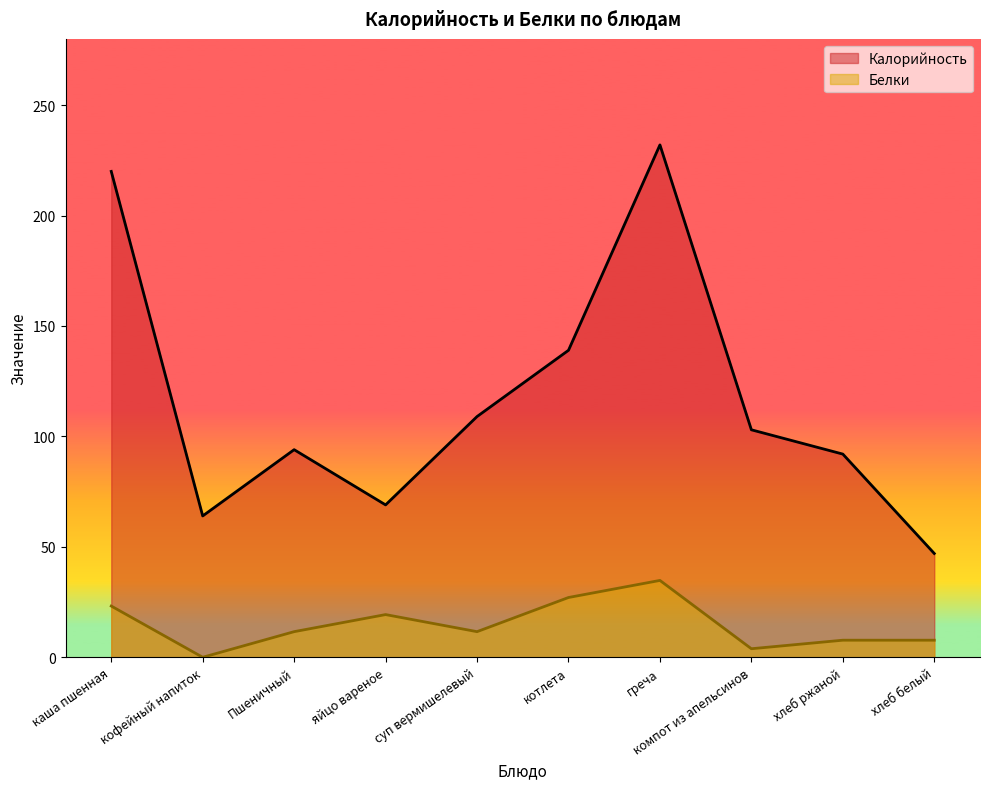

Which category has the highest value in the Белки series?

греча